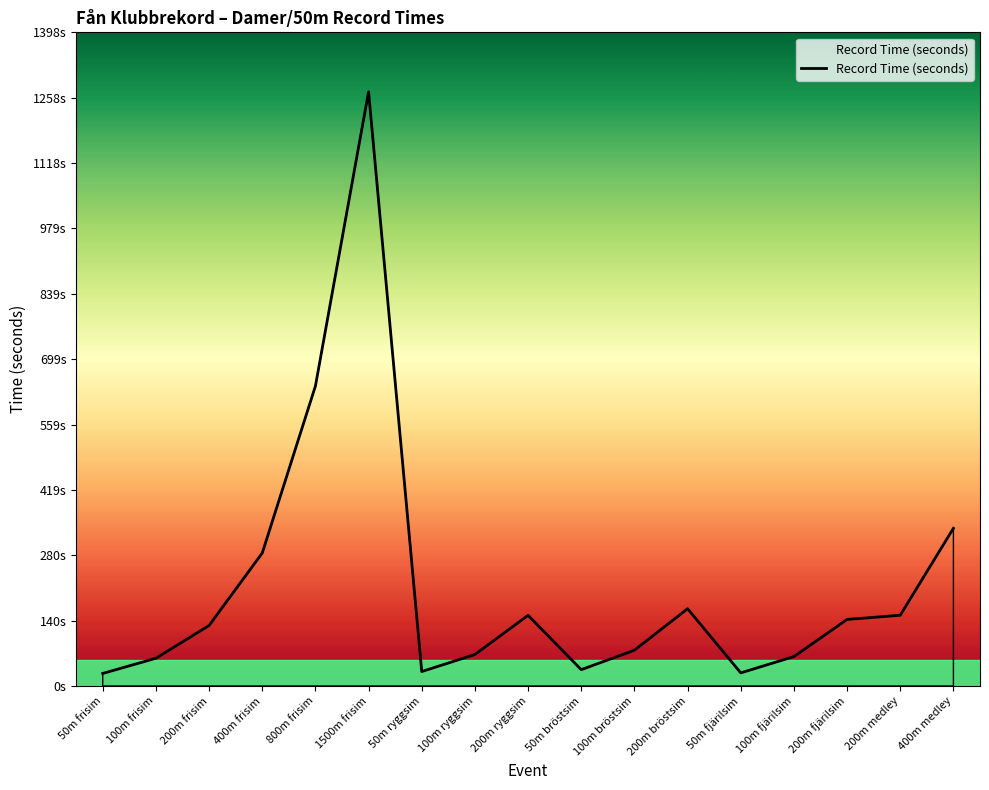

What is the ratio of the value at 200m frisim to the value at 50m frisim?

4.8